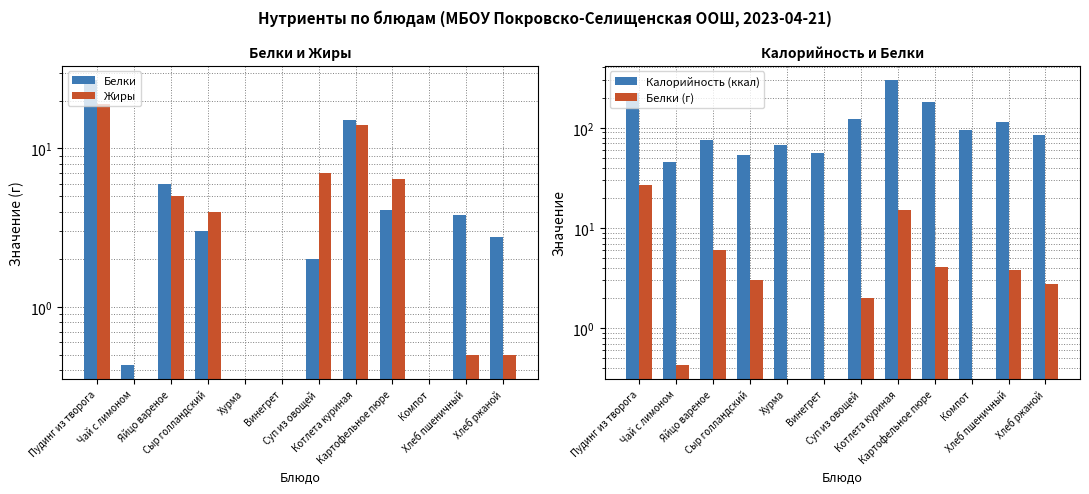

Which category has the highest value in the Жиры series?

Пудинг из творога